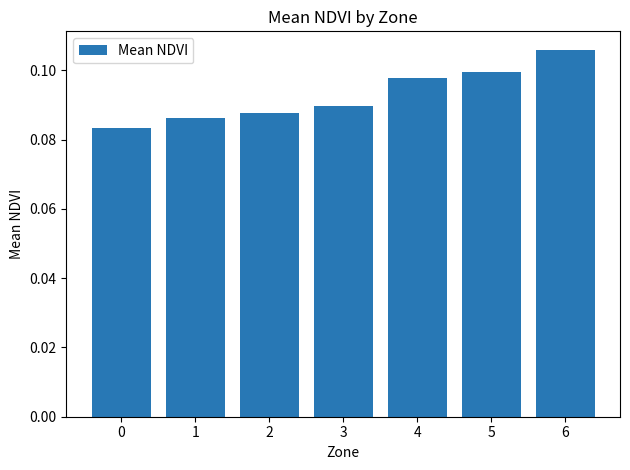

Count the number of categories in the chart.

7